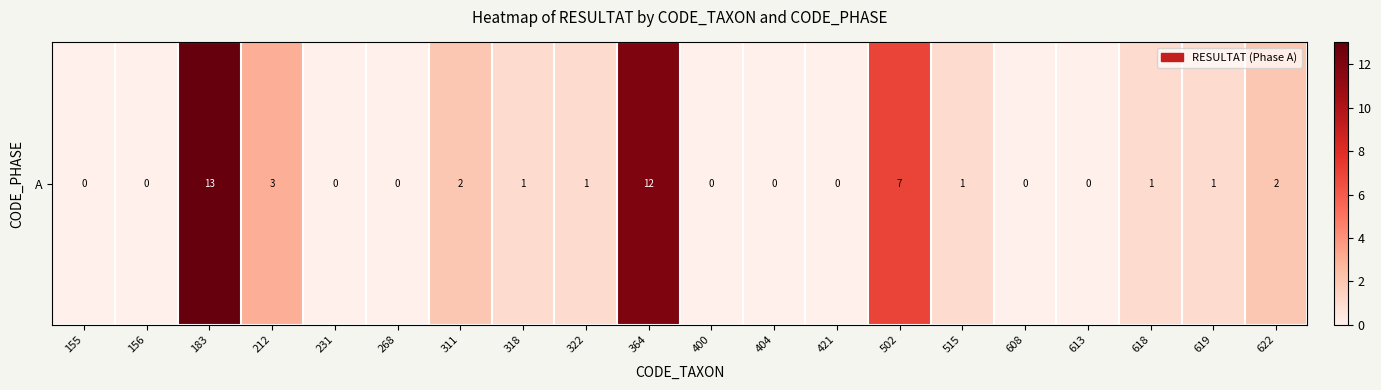

Reading right to left, transcribe all the data shown in this chart.

2	1	1	0	0	1	7	0	0	0	12	1	1	2	0	0	3	13	0	0